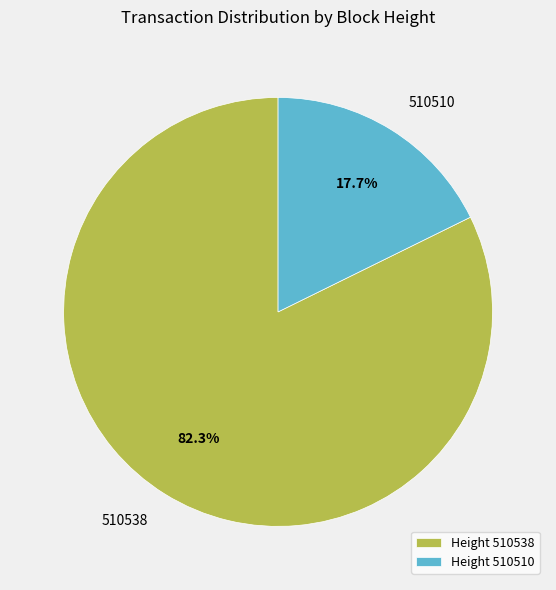

Is Height 510510 the majority of the pie?

No